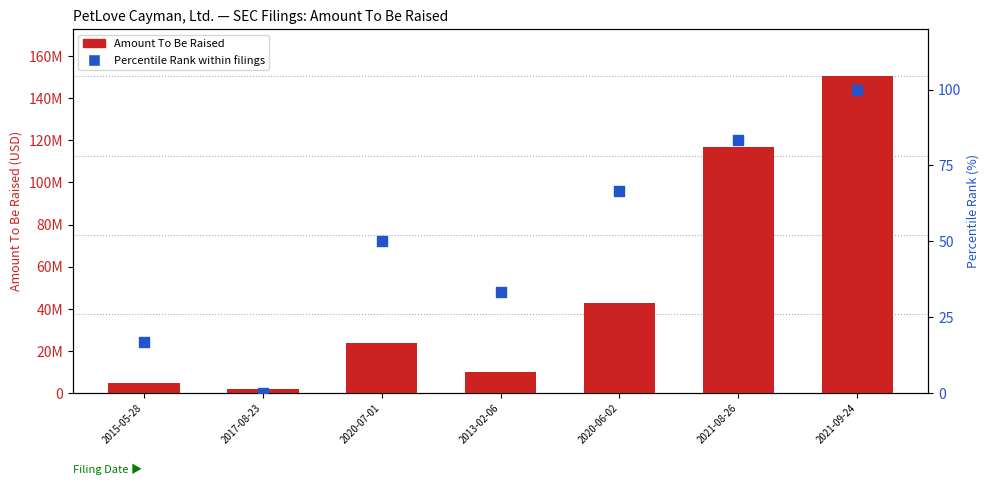

Which series has the widest spread of Y values?

Amount To Be Raised